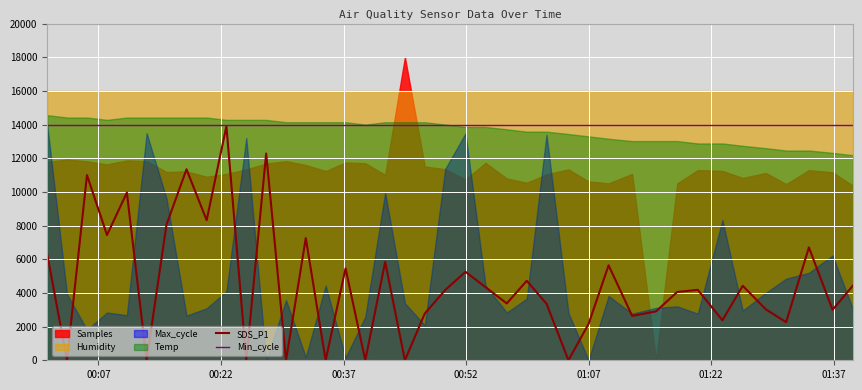

What is the highest value of the SDS_P1 series?

13904.0